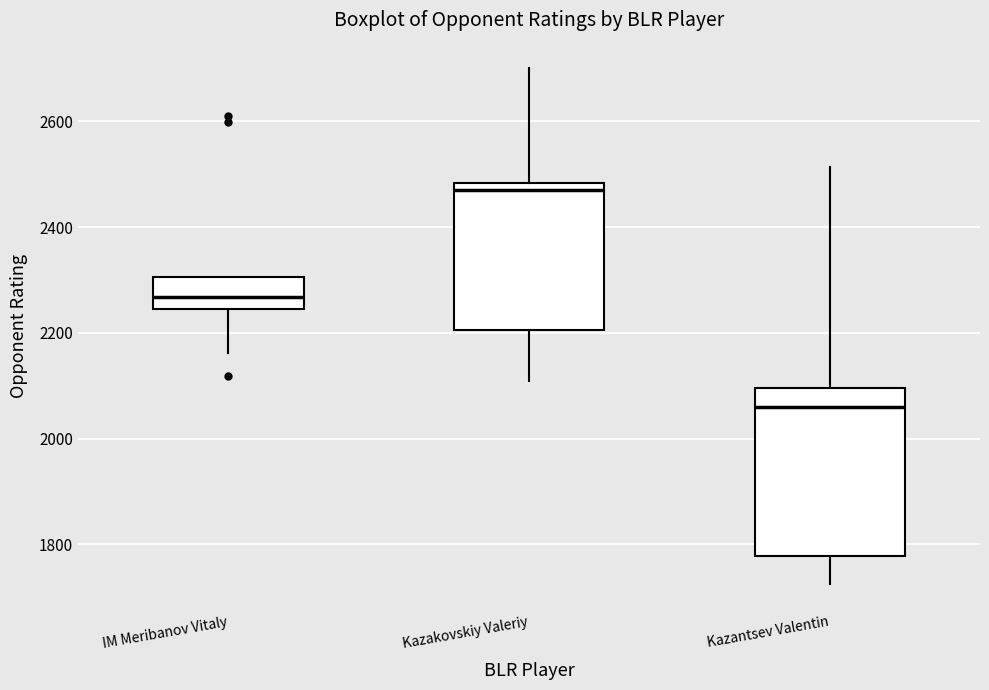

Where is the upper edge of the box for IM Meribanov Vitaly on the y-axis? The values are not printed on the chart, so give them approximately, as read against the axis.

2300